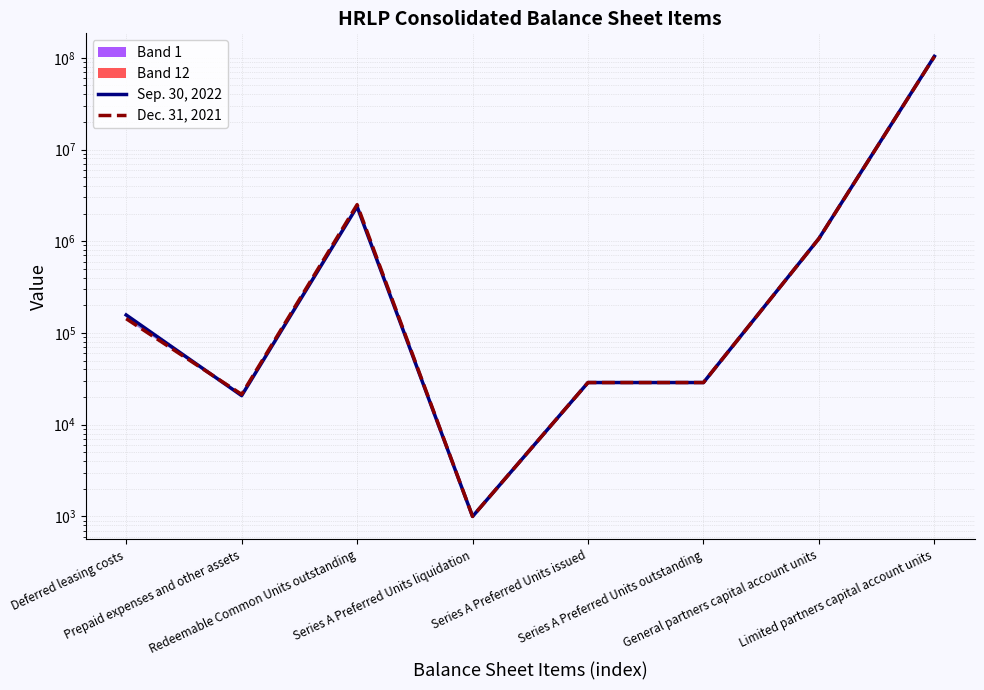

Is the value of Dec. 31, 2021 at Redeemable Common Units outstanding greater than the value of Sep. 30, 2022 at Series A Preferred Units liquidation?

Yes